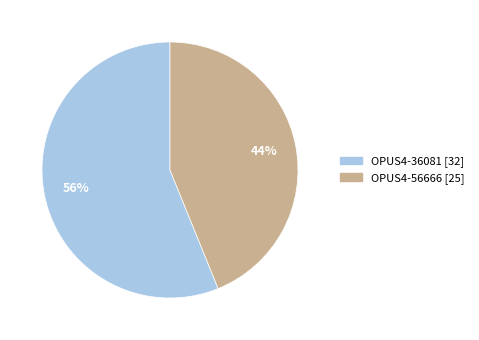

Count the number of slices in the pie.

2